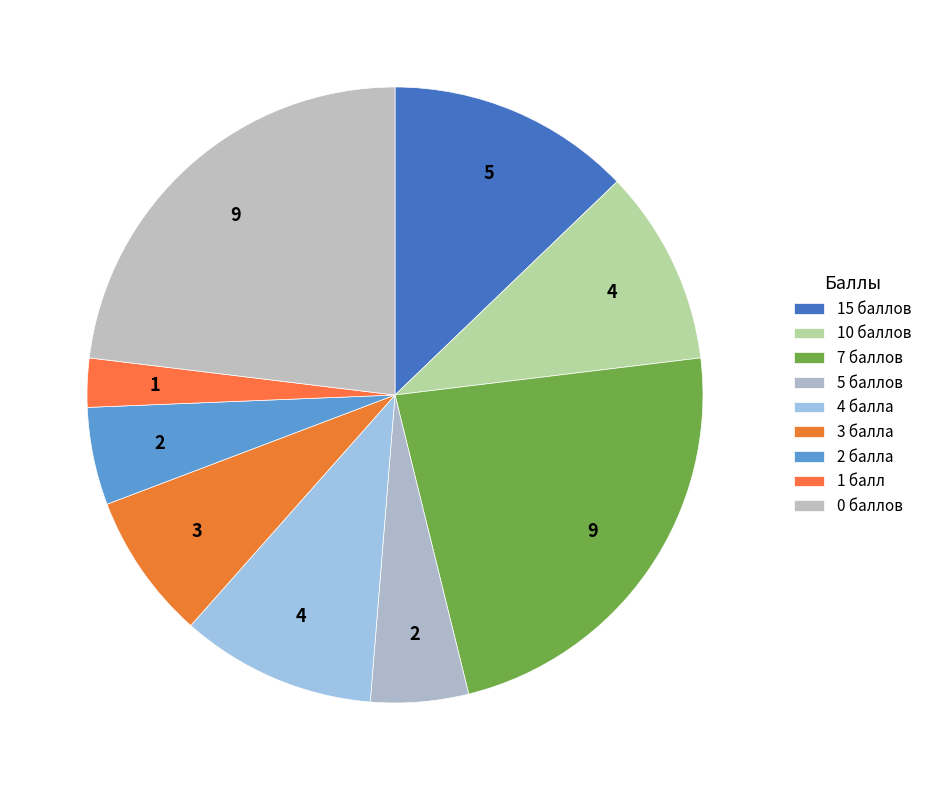

How many segments does this pie chart have?

9